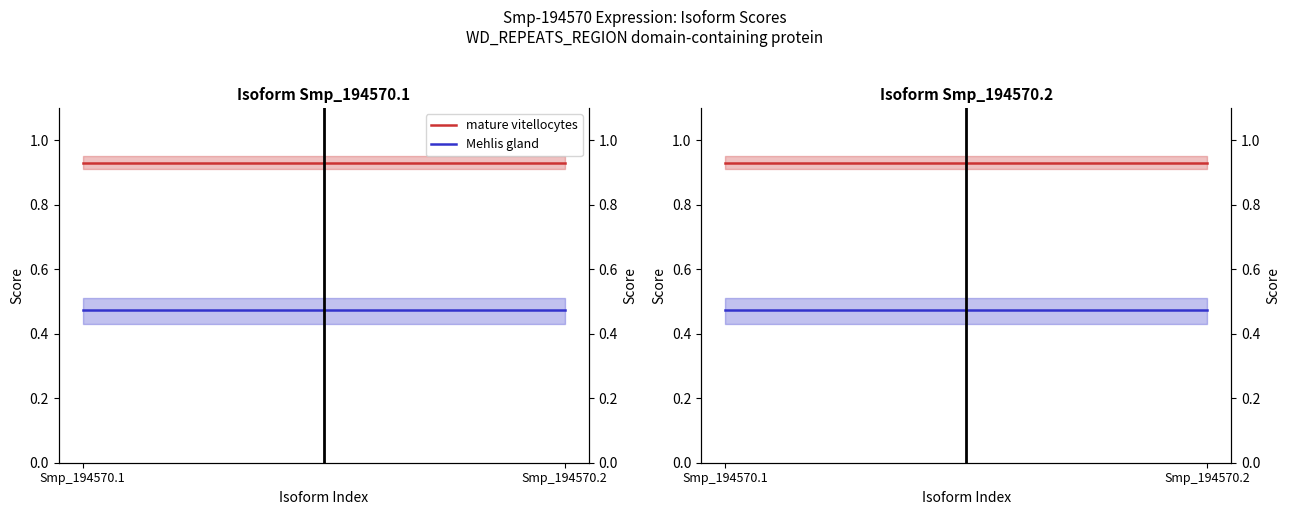

What is the highest value of the Mehlis gland series?

0.5